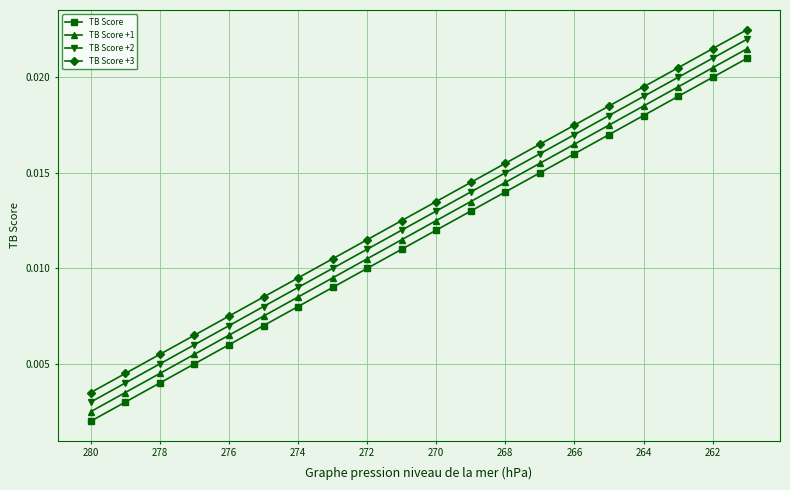

True or false: TB Score +1 and TB Score +2 cross at least once.

False